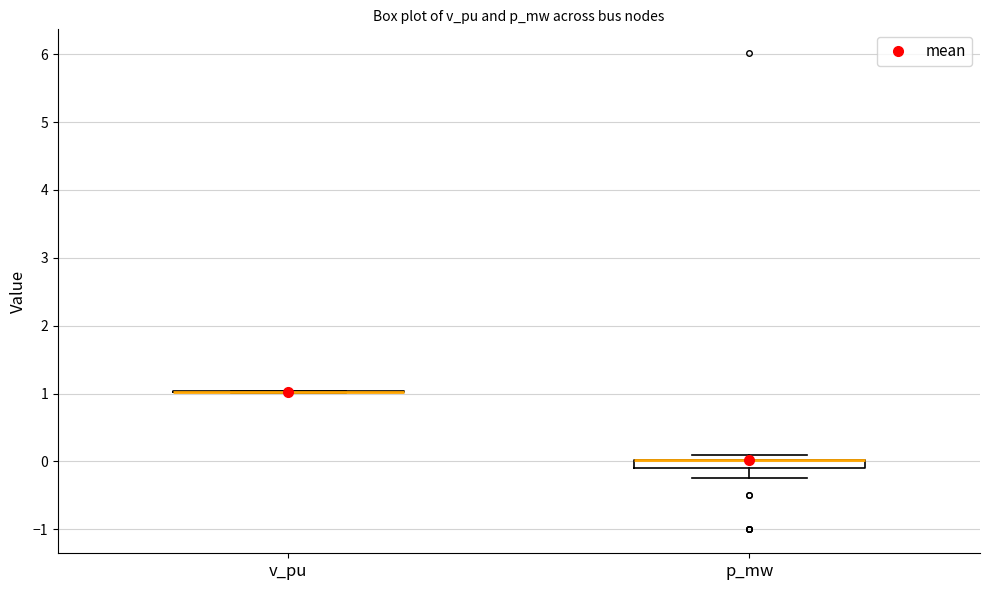

Where is the lower edge of the box for p_mw on the y-axis? The values are not printed on the chart, so give them approximately, as read against the axis.

-0.1